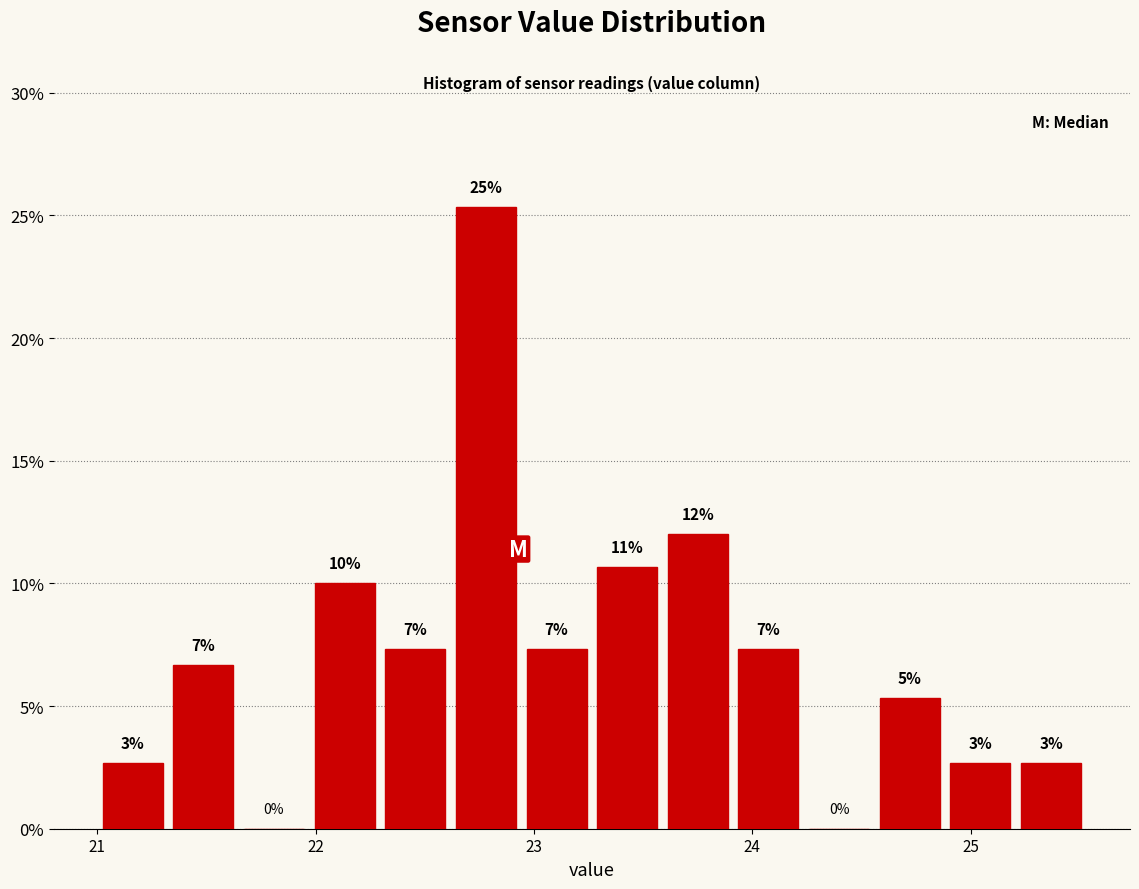

Around what value on the x-axis is the tallest bar? Give the approximate position of its centre, as read against the axis.

22.8